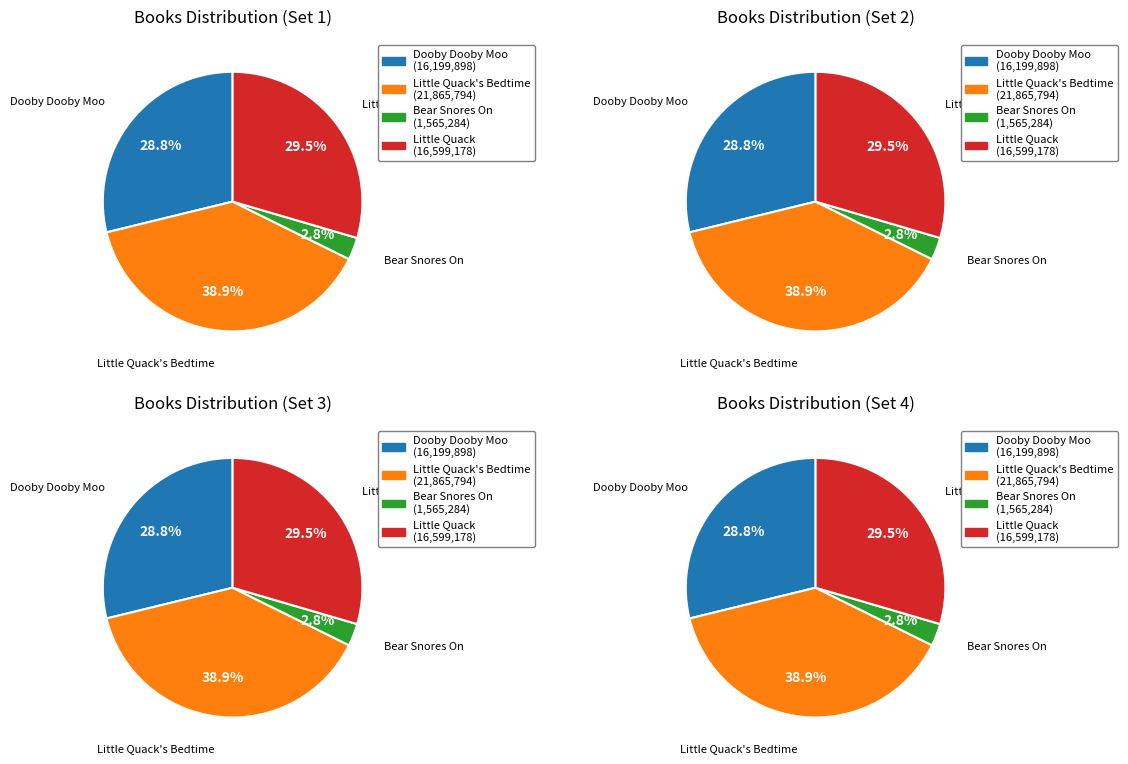

What portion of the pie excludes Little Quack?

70.5%